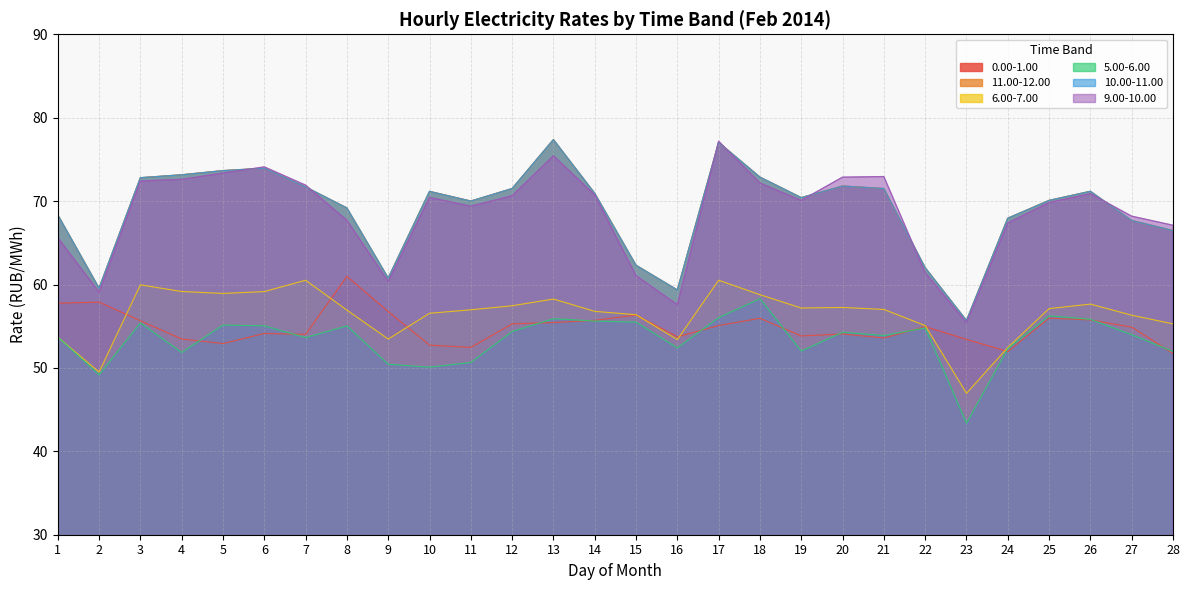

What are all the series names shown in the legend?

0.00-1.00, 11.00-12.00, 6.00-7.00, 5.00-6.00, 10.00-11.00, 9.00-10.00